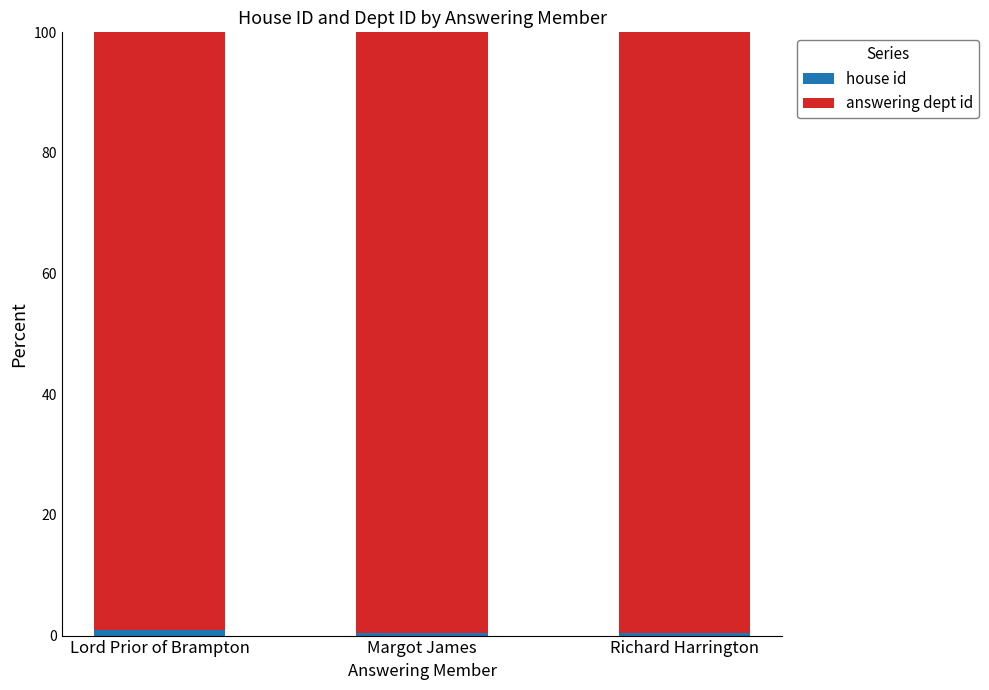

Which series has the largest range (max minus min)?

house id